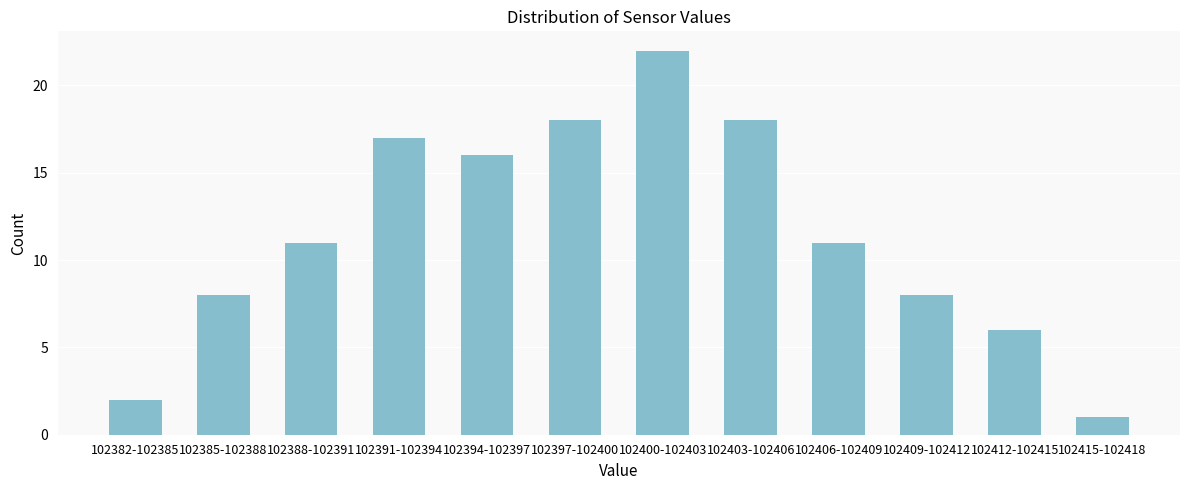

Reading left to right, list all the values displayed in this chart.

102382-102385=2	102385-102388=8	102388-102391=11	102391-102394=17	102394-102397=16	102397-102400=18	102400-102403=22	102403-102406=18	102406-102409=11	102409-102412=8	102412-102415=6	102415-102418=1